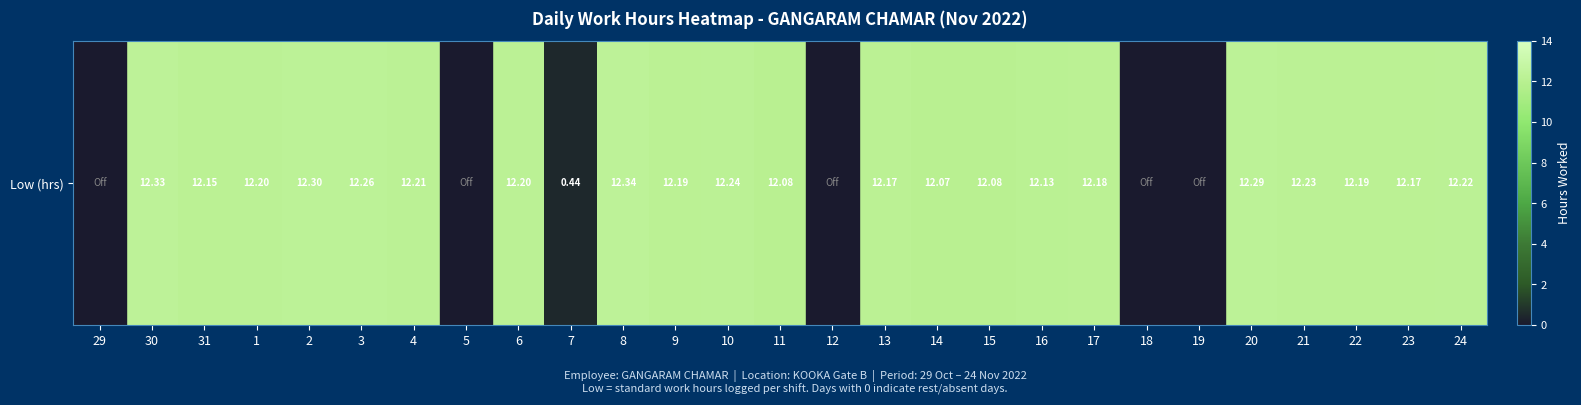

Read the value at 17.

12.2